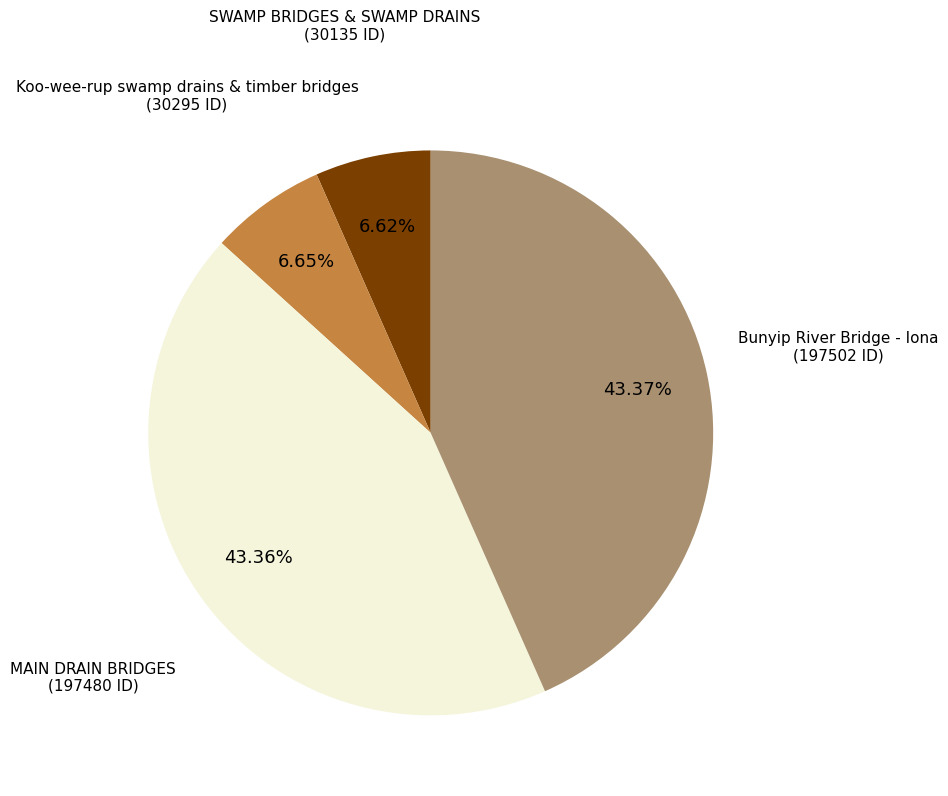

Do Bunyip River Bridge - Iona and SWAMP BRIDGES & SWAMP DRAINS together represent more than half of the pie?

No